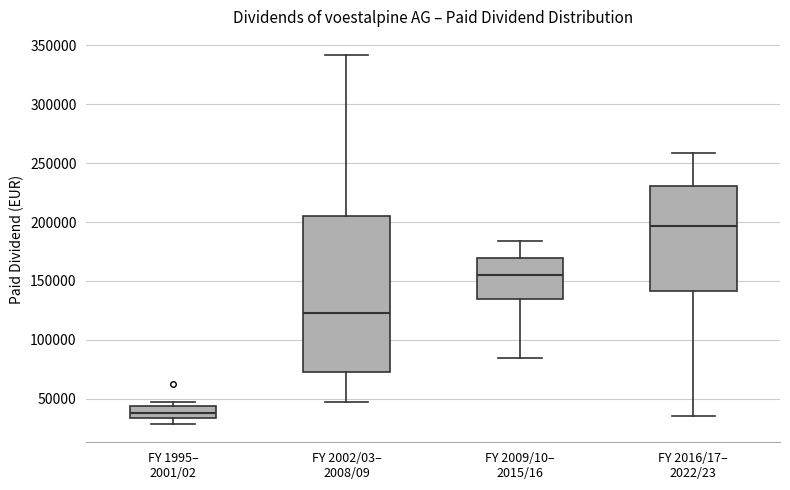

Comparing the boxes themselves (not the whiskers), which one is the tallest?

FY 2002/03– 2008/09